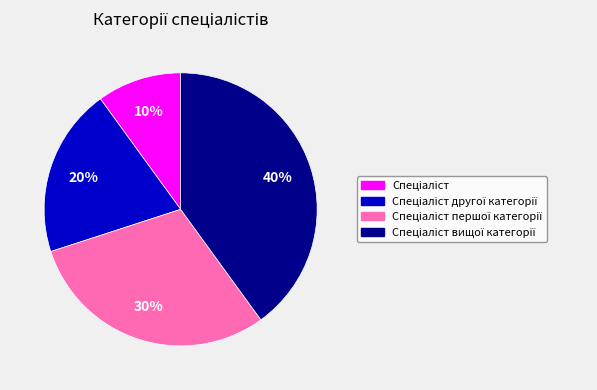

To the nearest percent, what is the difference between the largest and smallest slice percentages?

30%